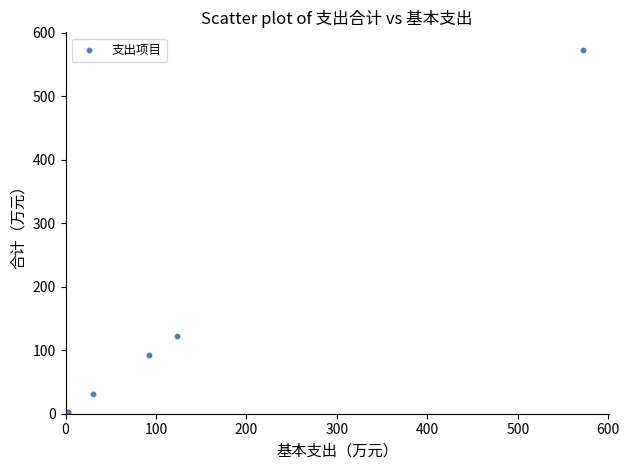

What Y value in the scatter plot is closest to 287?

122.8